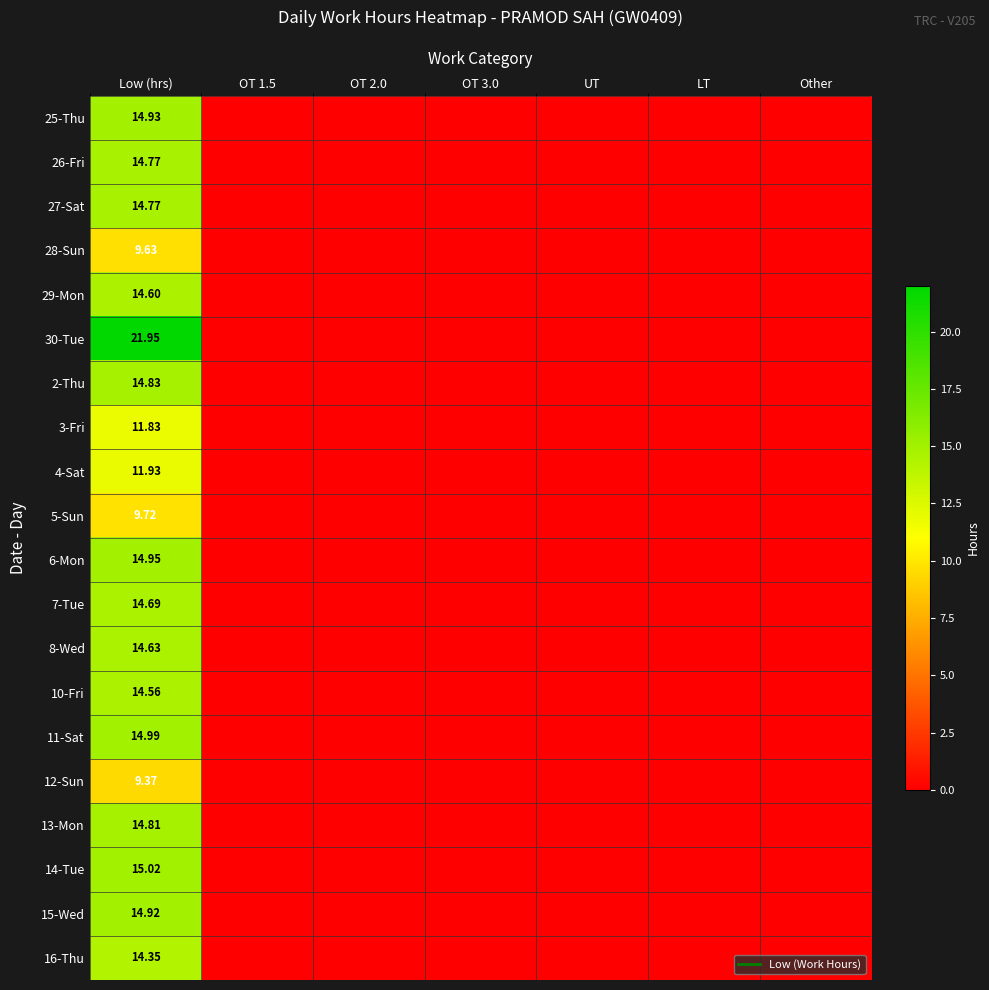

Which series has the largest range (max minus min)?

30-Tue